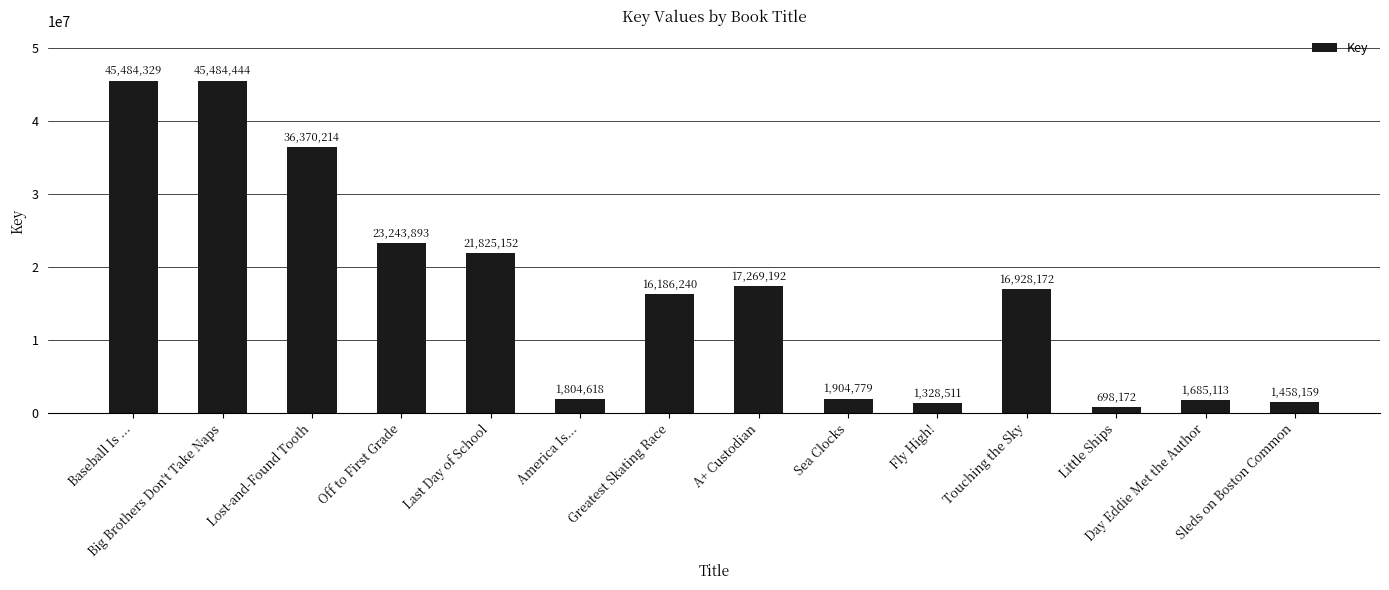

What position from the left is Greatest Skating Race?

7